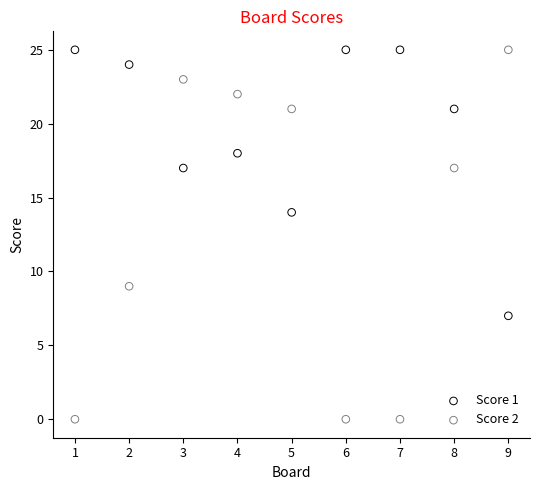

Which series contains the lowest Y value?

Score 2